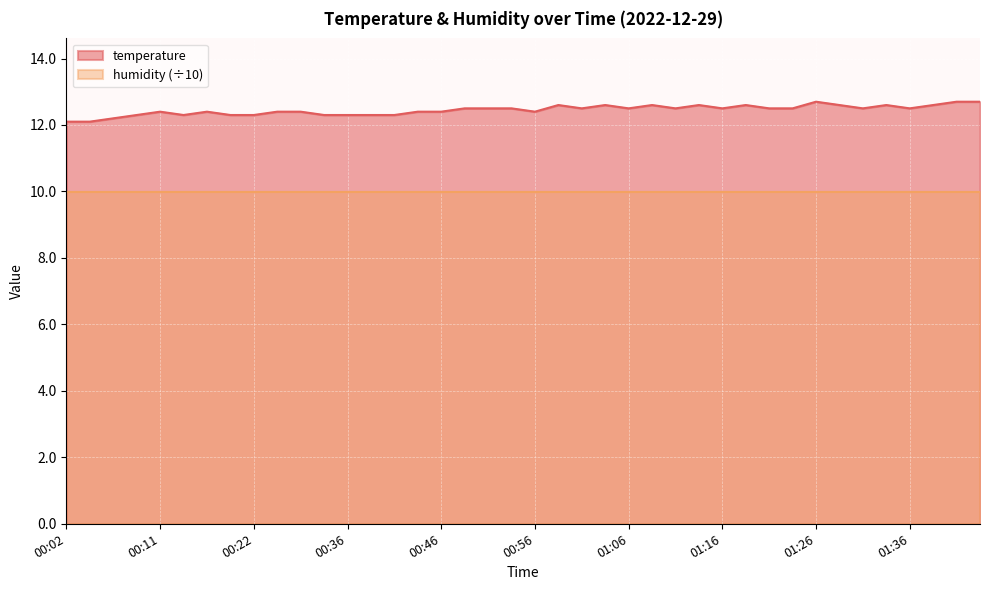

What is the value of the 12th point from the left?

12.3